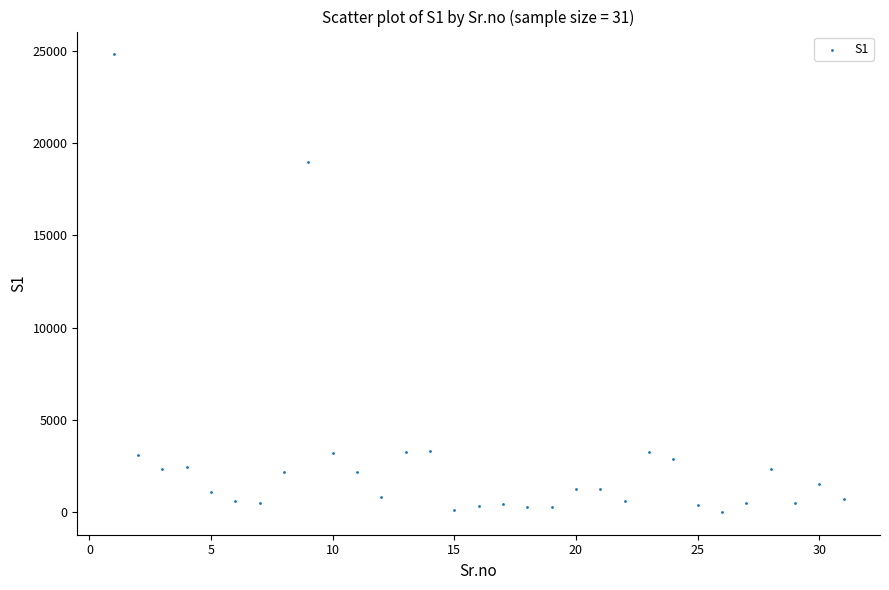

What Y value in the scatter plot is closest to 12415?

18996.3